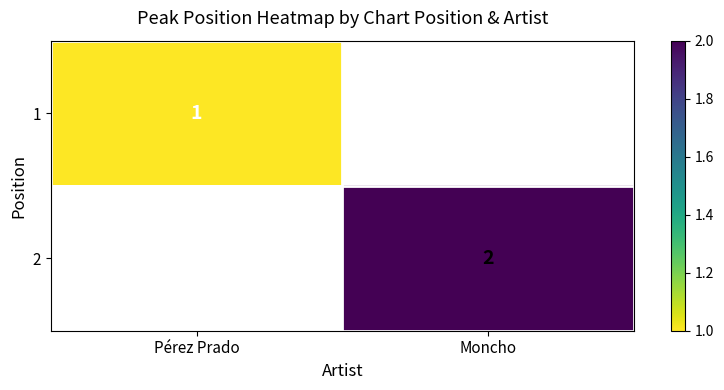

The 1 series shows 2 at Pérez Prado. True or false?

False